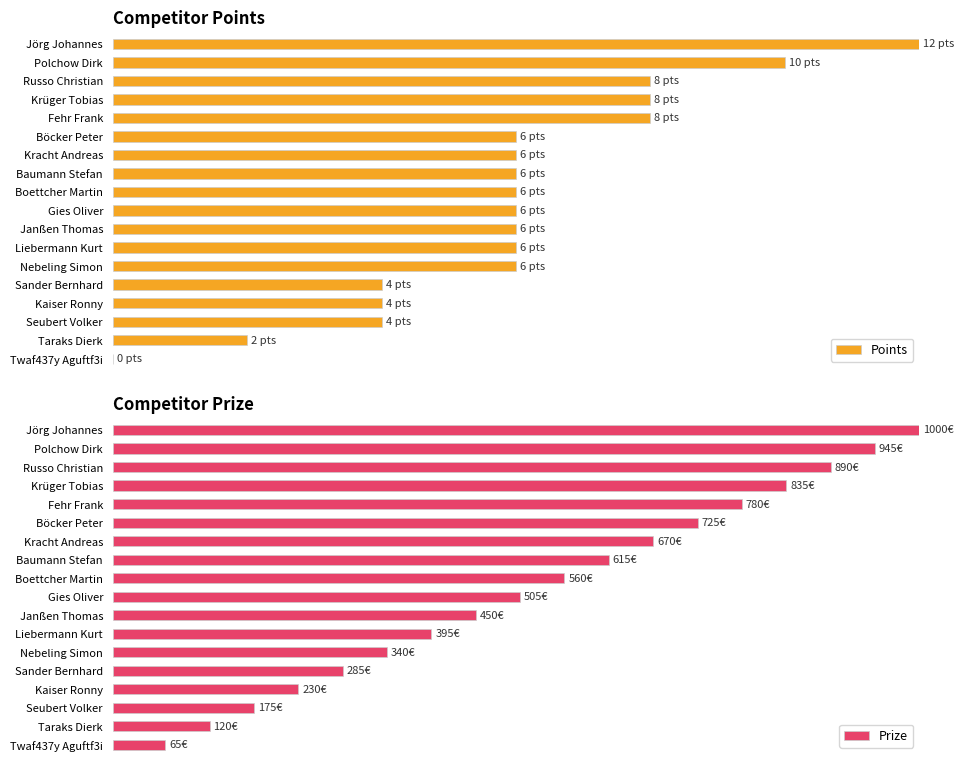

What position from the left is Taraks Dierk?

17